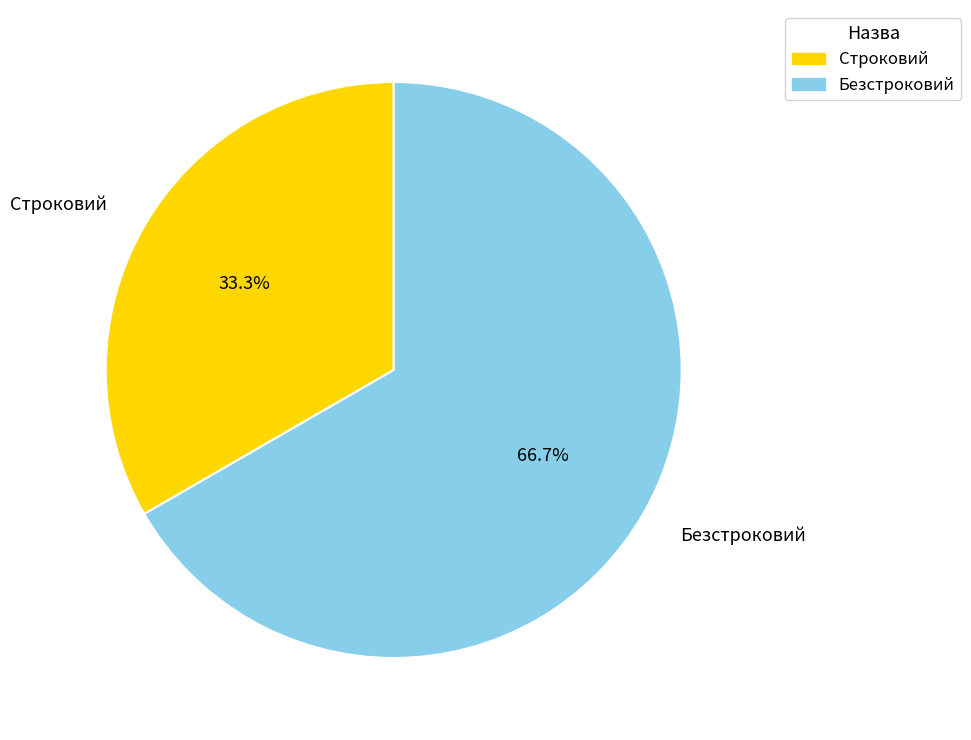

Which category has the smallest portion of the pie?

Строковий